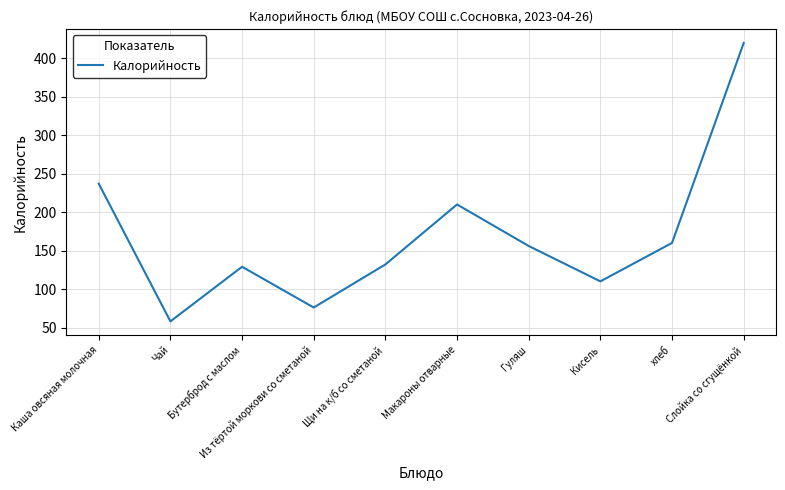

Does the chart display data point markers on the line(s)?

No